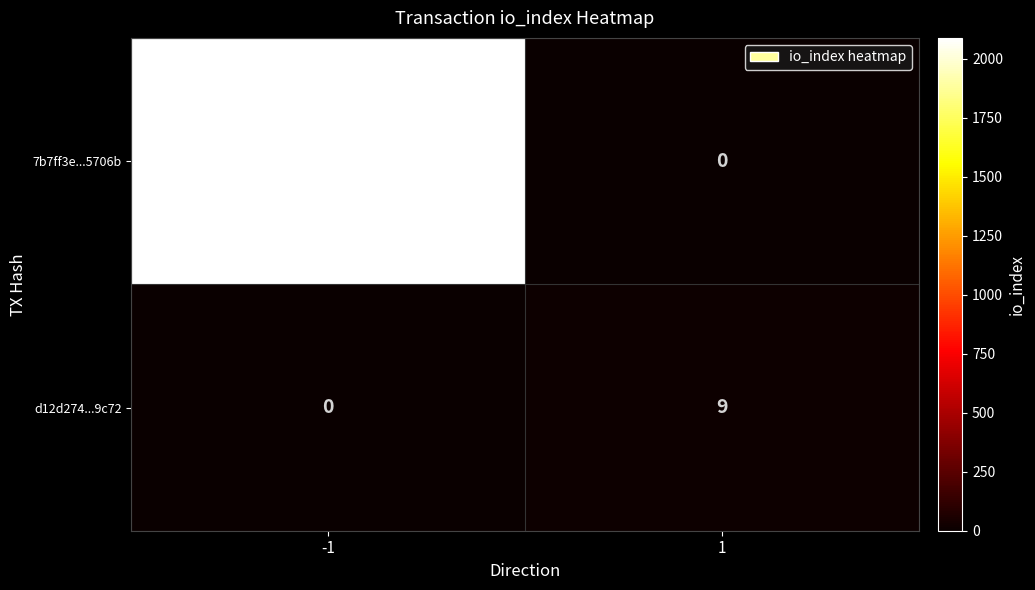

What is the spread (max minus min) of values at 1?

9